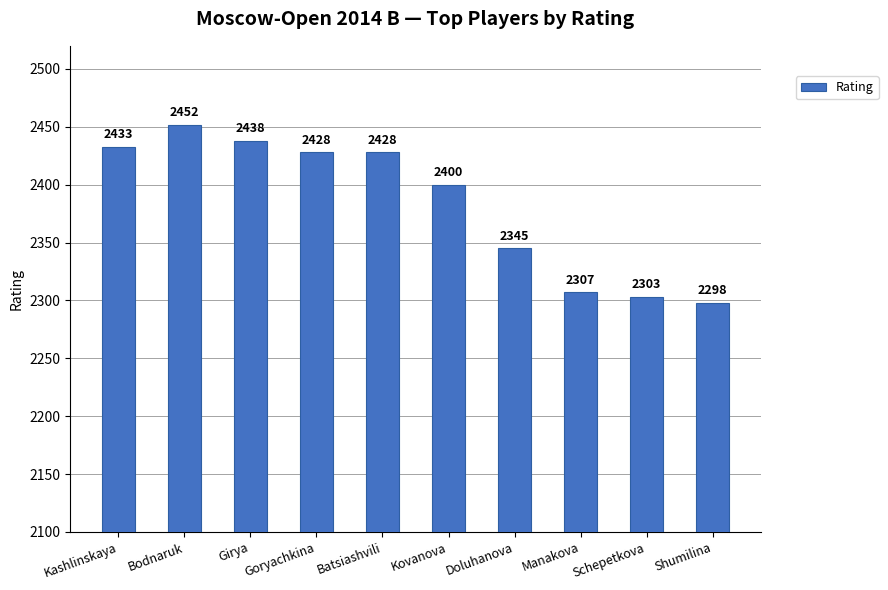

What is the sum of all values?

23832